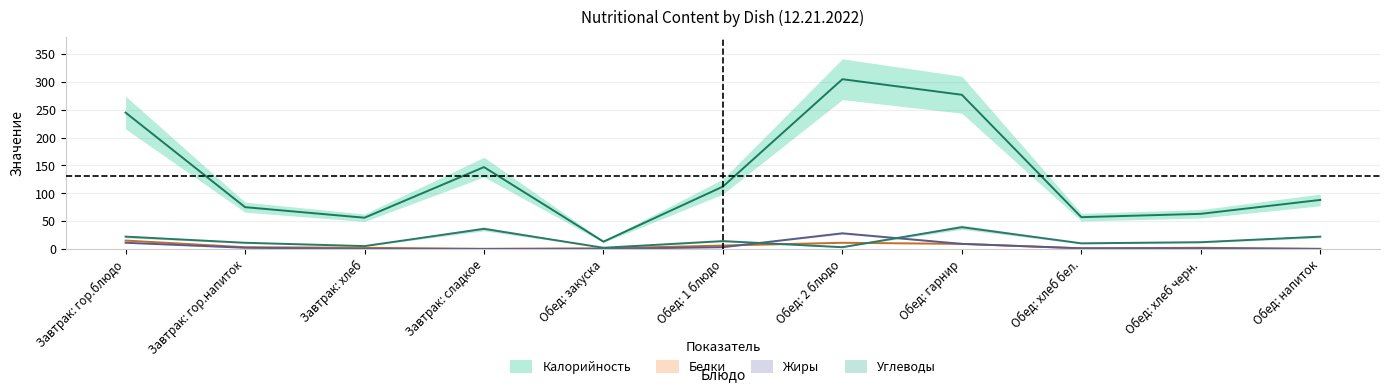

What position from the left is Завтрак: гор.блюдо?

1